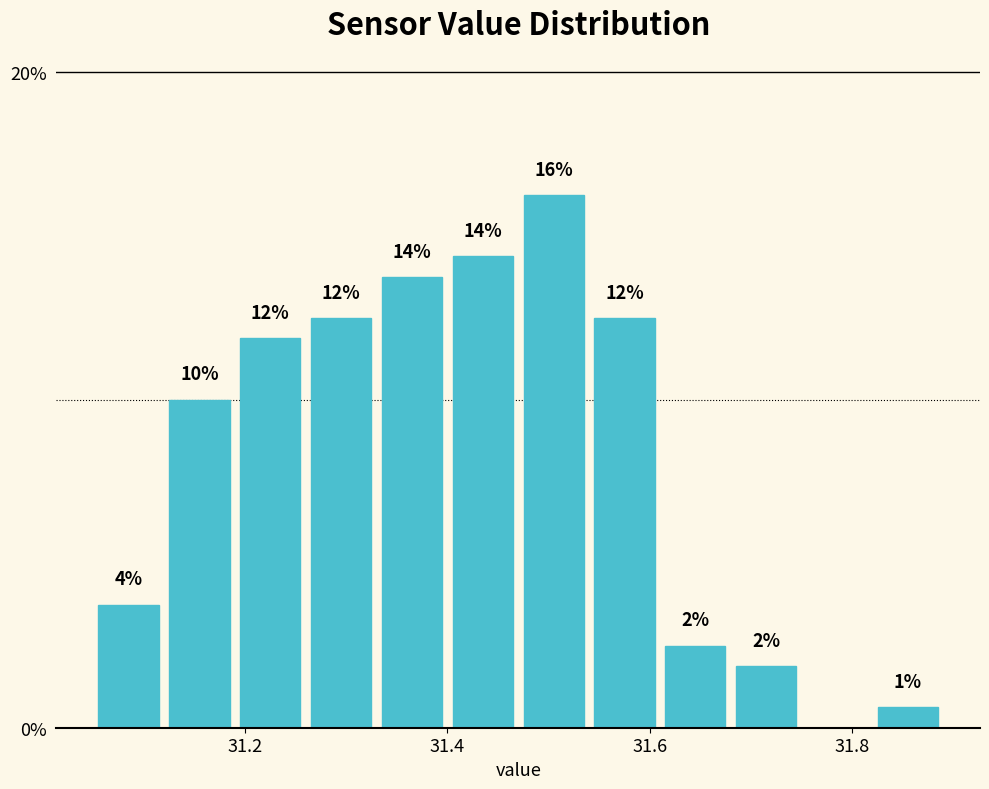

Read against the x-axis, roughly where is the centre of the tallest bar?

31.50